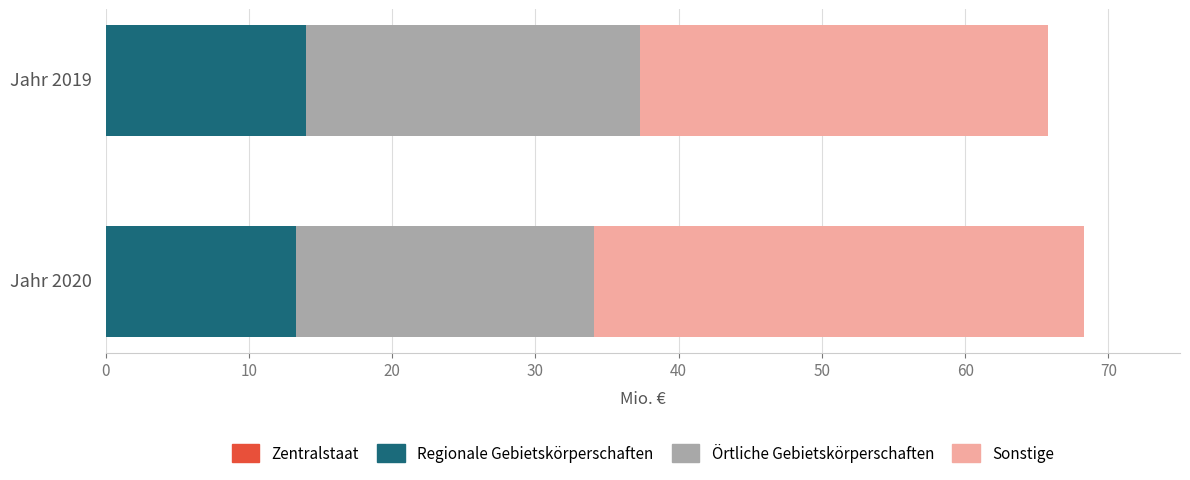

What value does the Regionale Gebietskörperschaften series have at Jahr 2020?

13.3